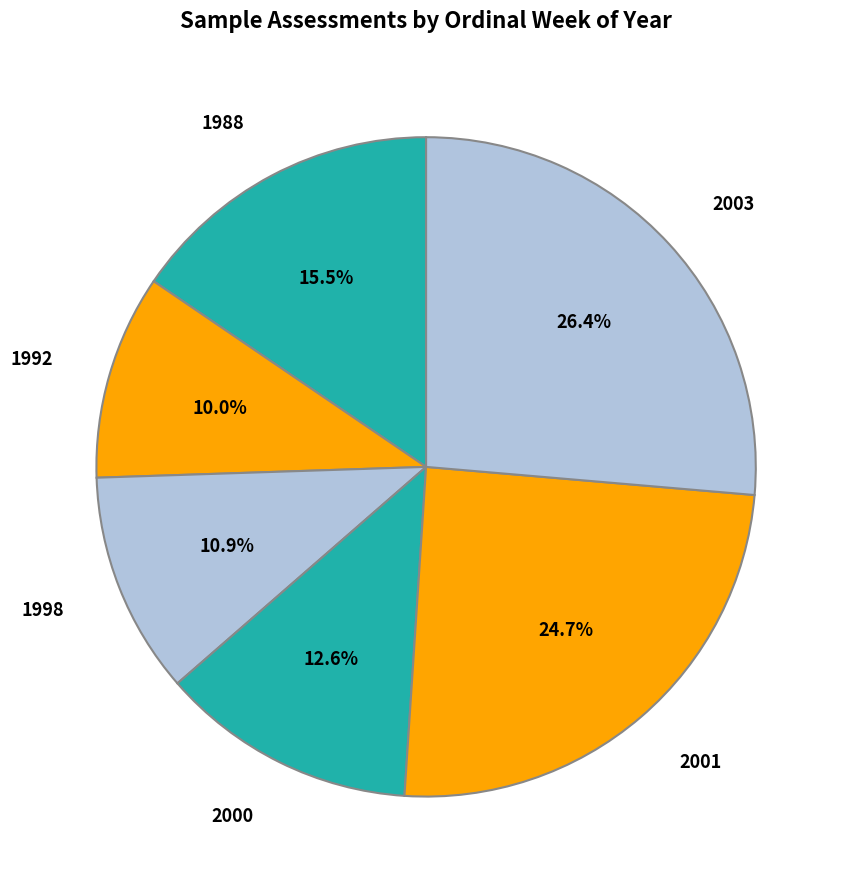

How many segments does this pie chart have?

6